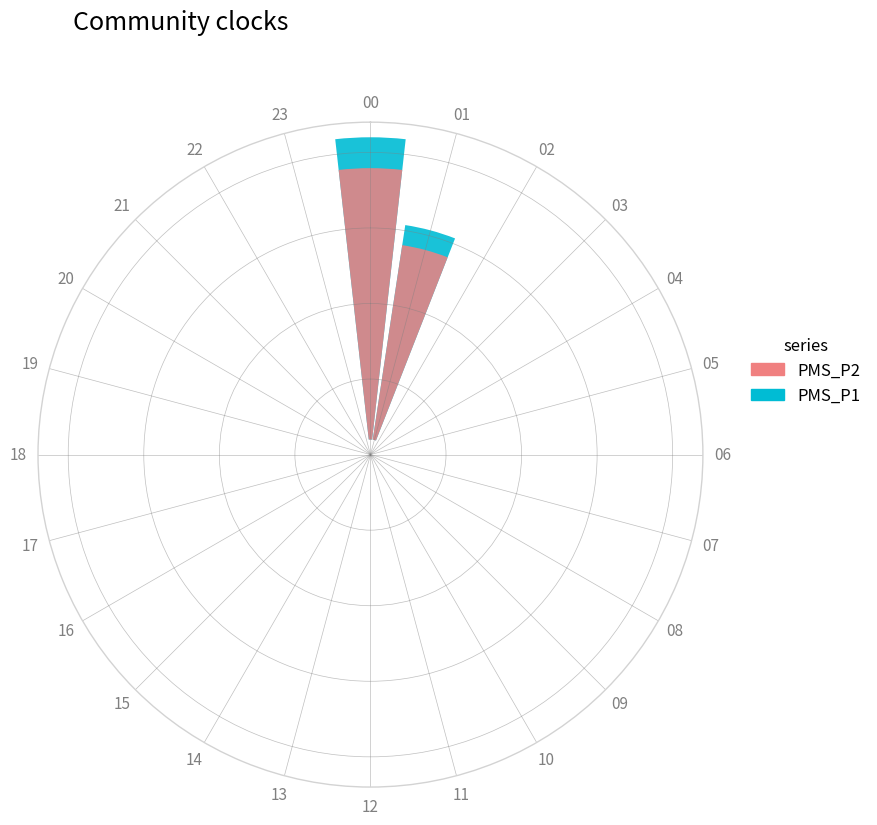

Rank the series by their average value, from lowest to highest.

PMS_P2, PMS_P1